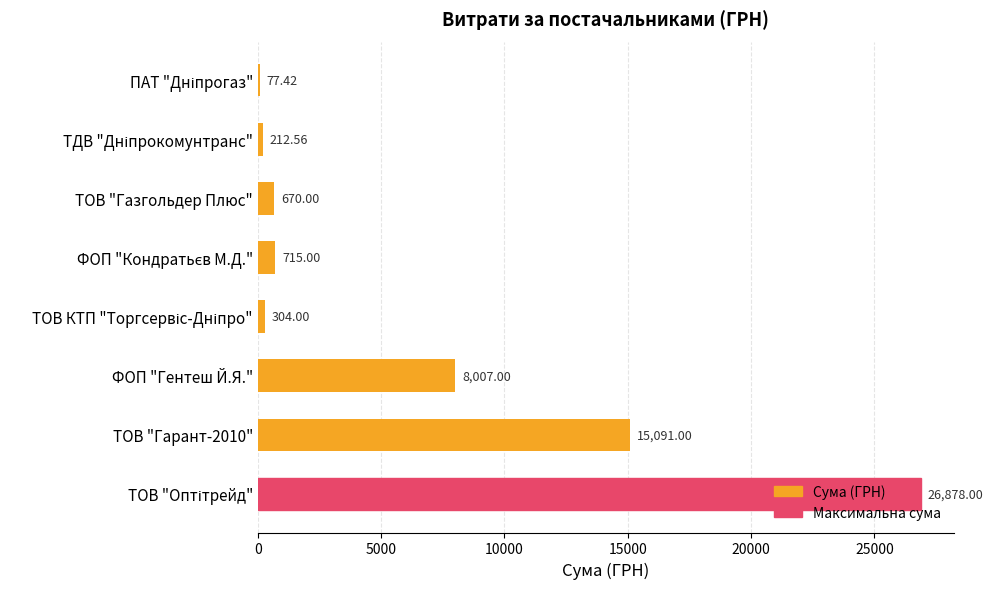

What is the sum of all values?

51955.0